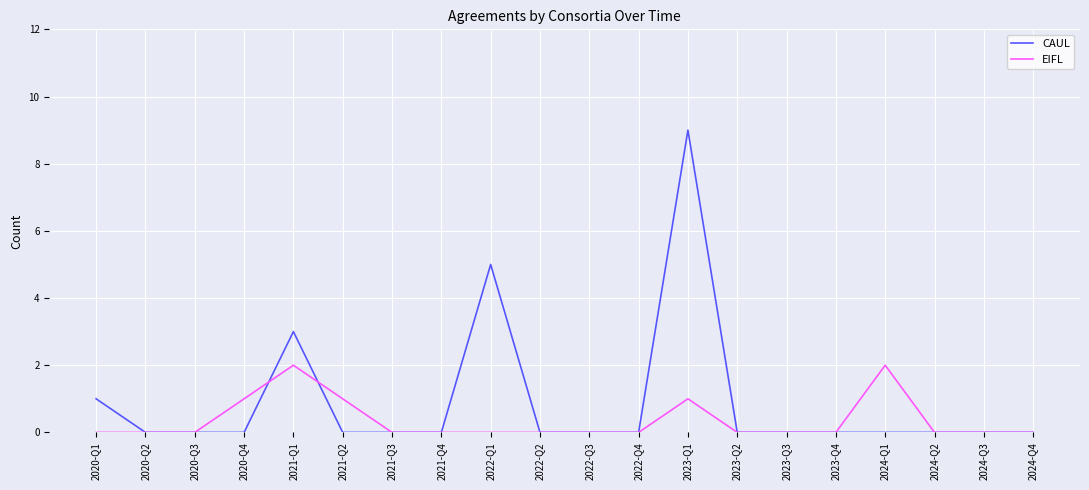

In CAUL, how many points are higher than both neighbors (excluding endpoints)?

3